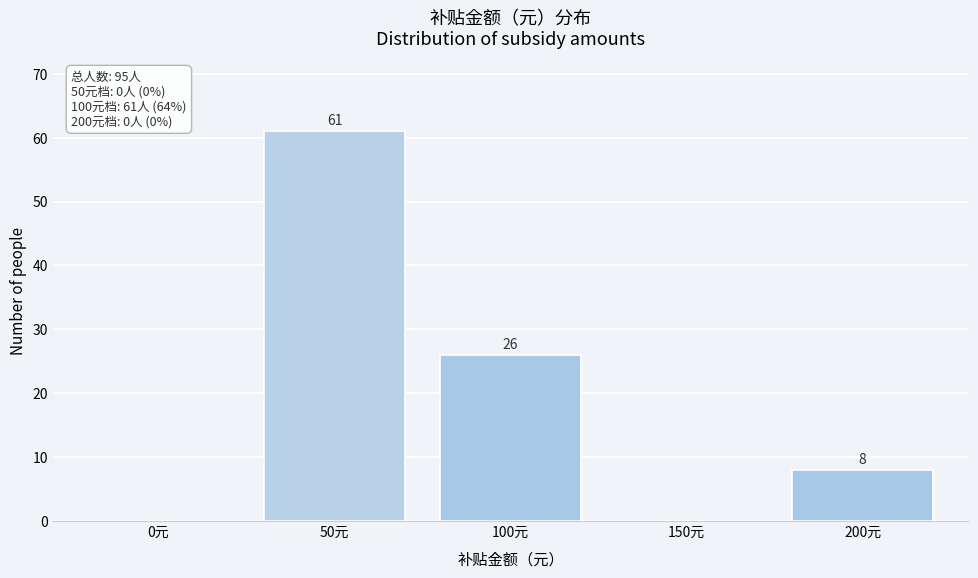

Reading right to left, list all the values displayed in this chart.

200元=8	150元=0	100元=26	50元=61	0元=0